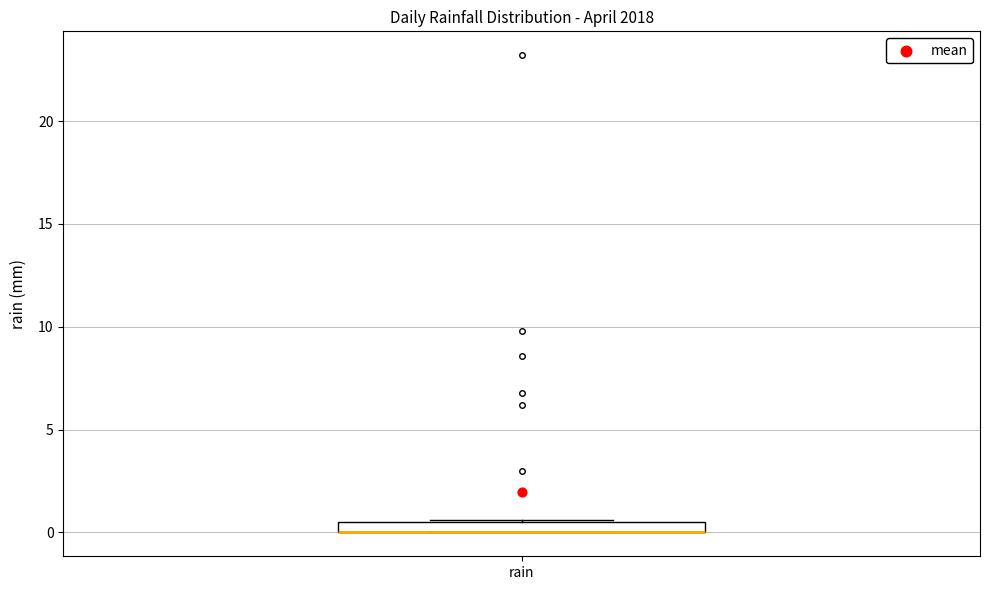

Where is the lower edge of the box for rain on the y-axis? The values are not printed on the chart, so give them approximately, as read against the axis.

0.0